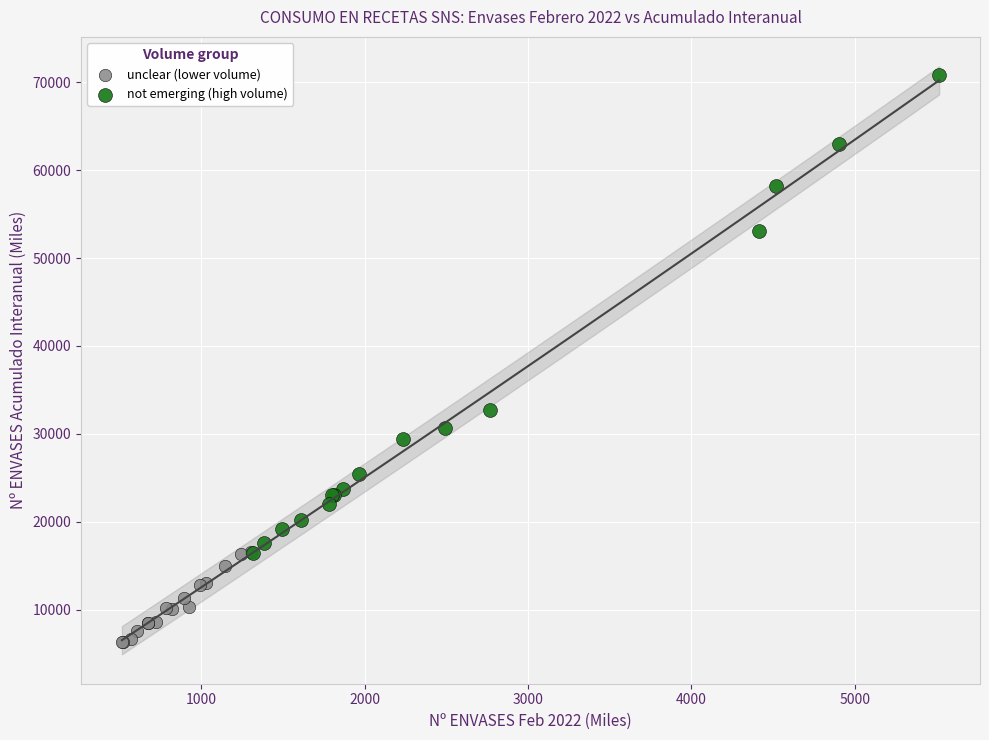

Which series contains the highest Y value?

not emerging (high volume)